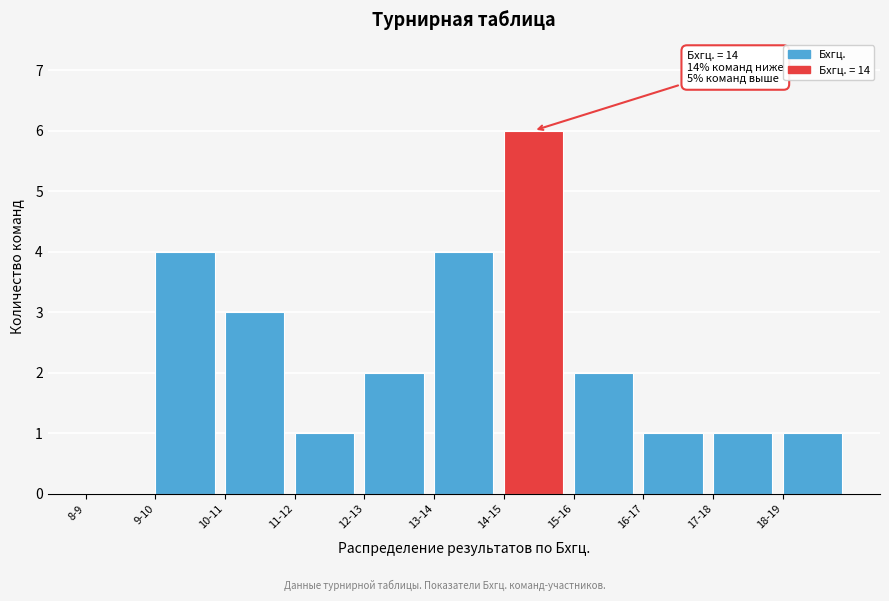

Reading left to right, what are all the values shown in this chart?

8-9=0	9-10=4	10-11=3	11-12=1	12-13=2	13-14=4	14-15=6	15-16=2	16-17=1	17-18=1	18-19=1